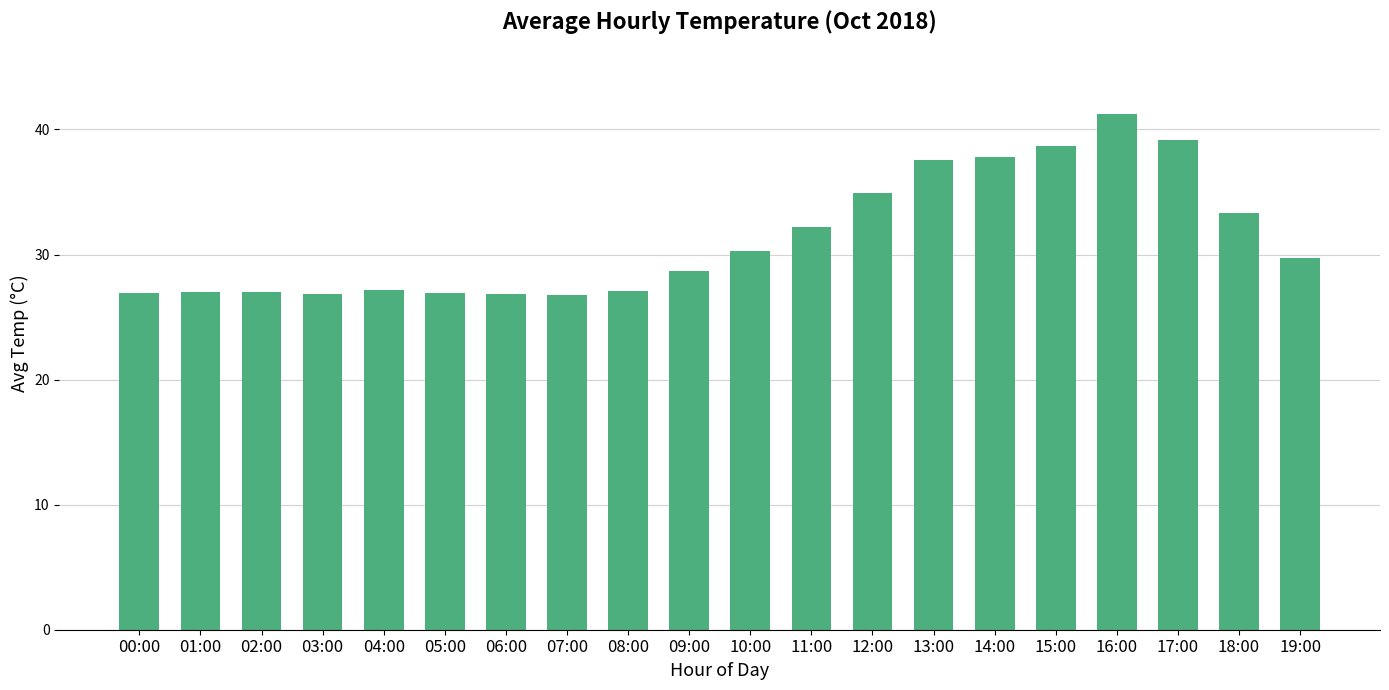

How many values are below 29?

10